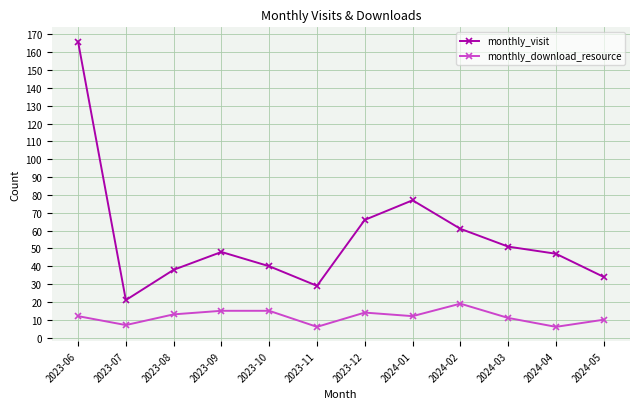

What is the label of the 1st point from the left?

2023-06